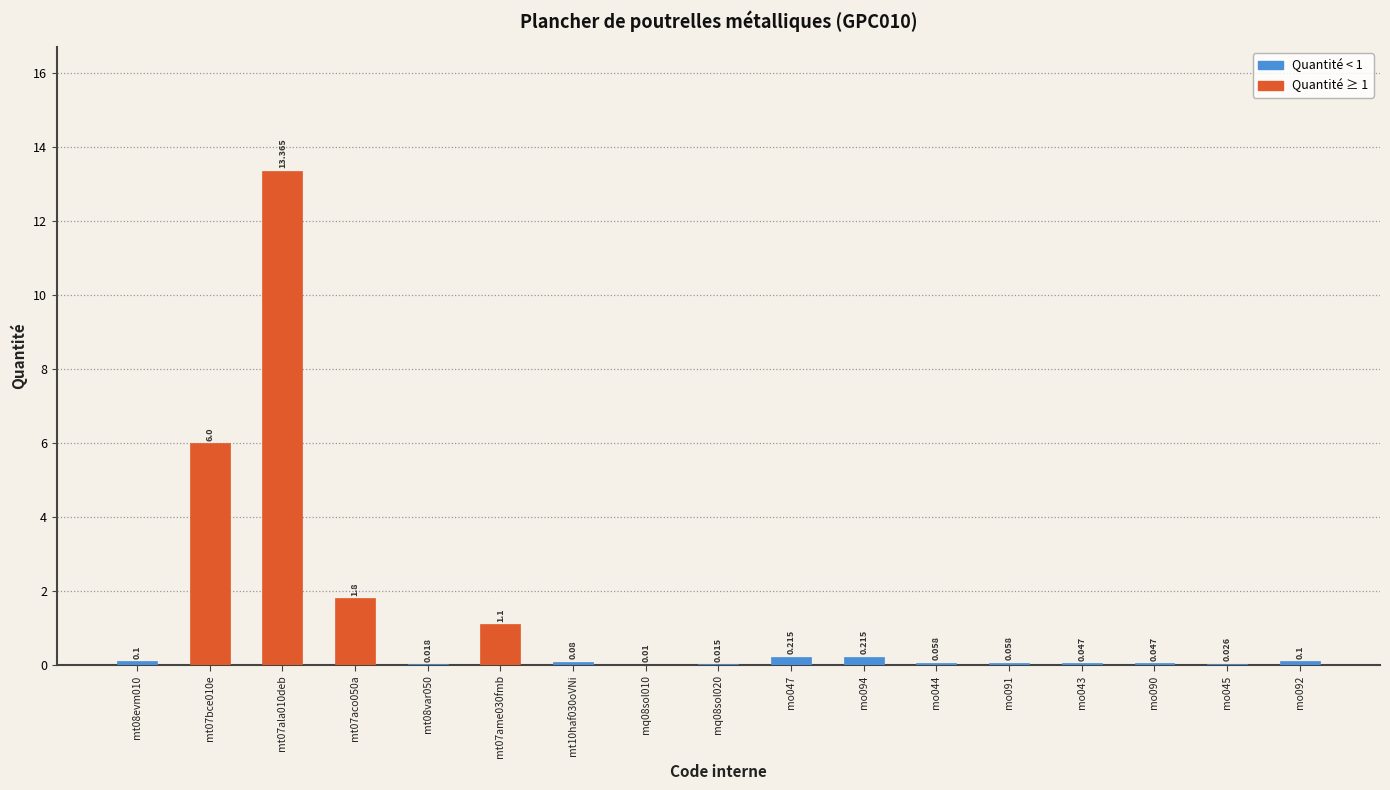

At which label is the value closest to 6?

mt07bce010e